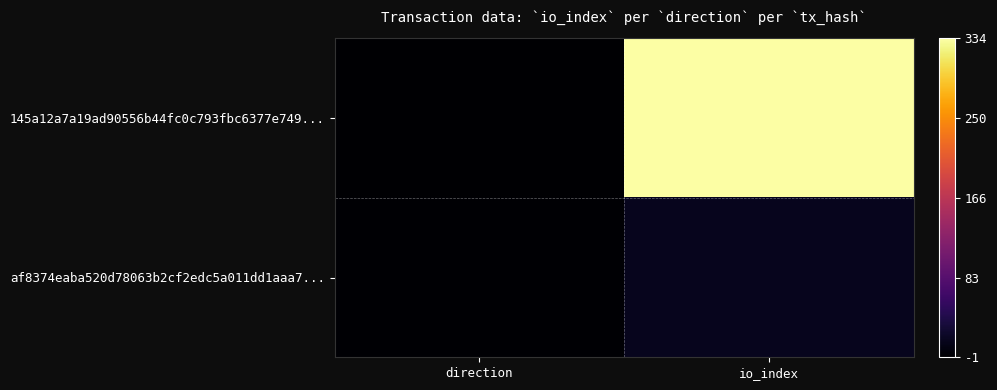

What is the maximum value shown in the chart?

334